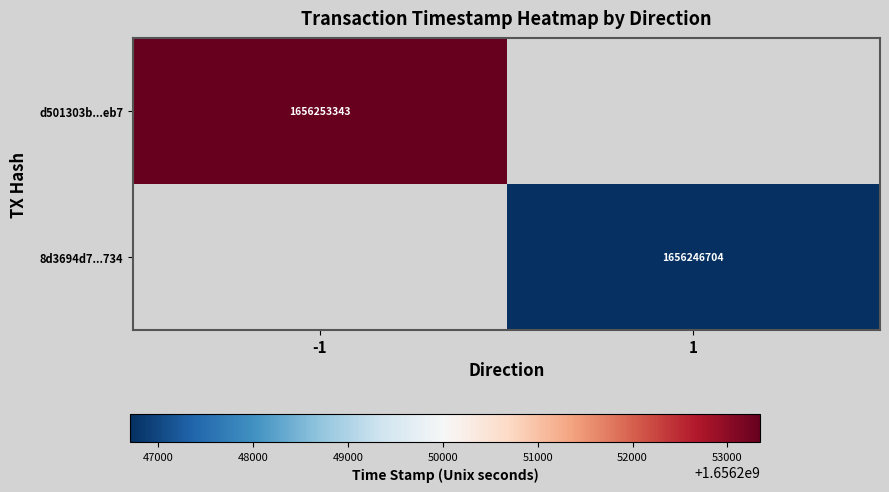

Which label corresponds to the largest value in the chart?

-1